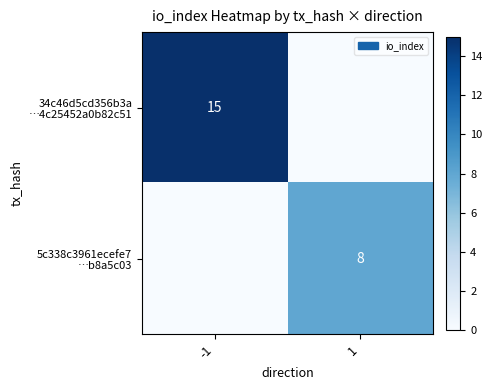

Which series has the largest total across all categories?

34c46d5cd356b3a …4c25452a0b82c51